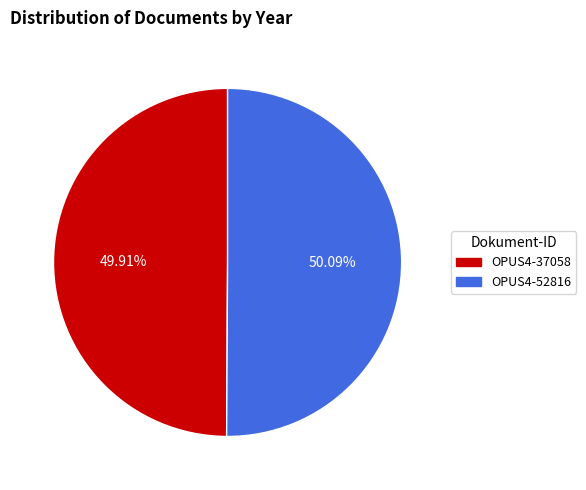

How many segments does this pie chart have?

2